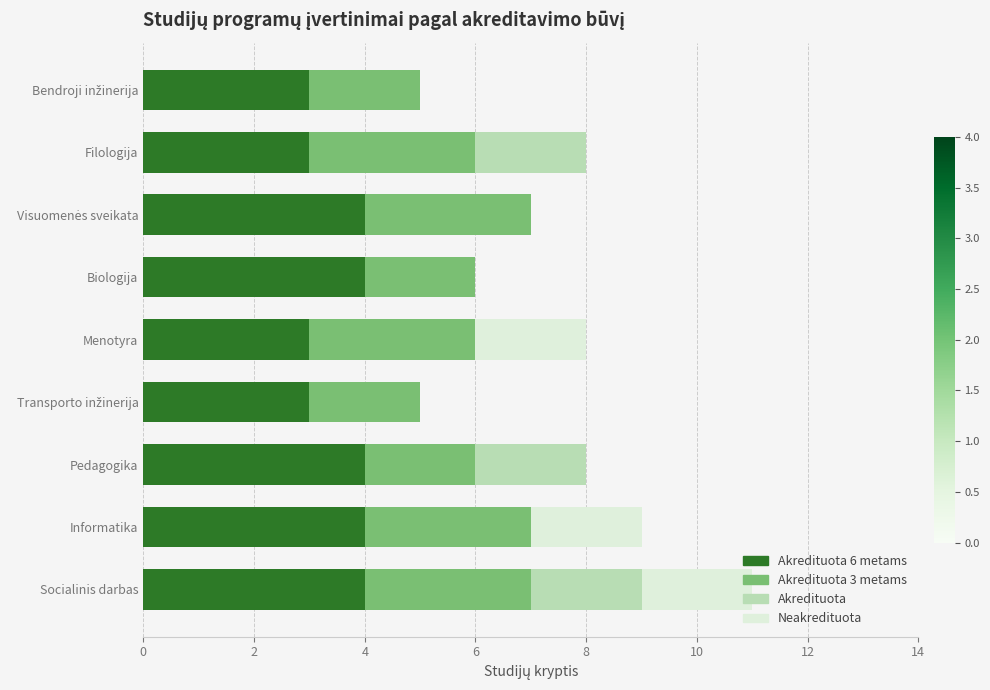

At which category is the sum across all series the highest?

Socialinis darbas